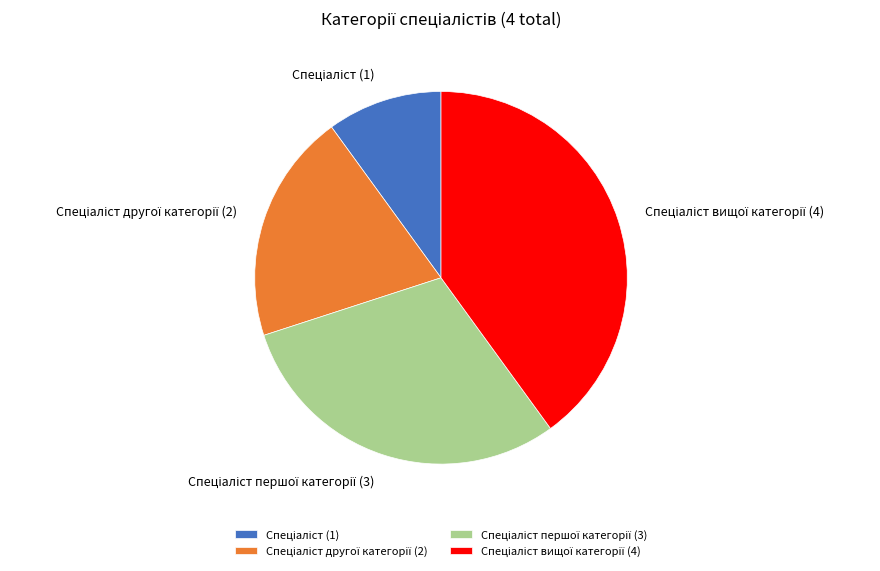

Does any single category account for the majority?

No